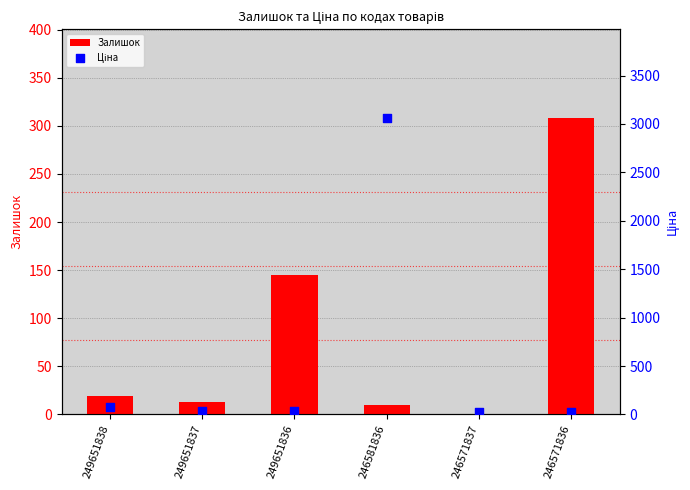

Which series has the largest Y range (max minus min)?

Ціна